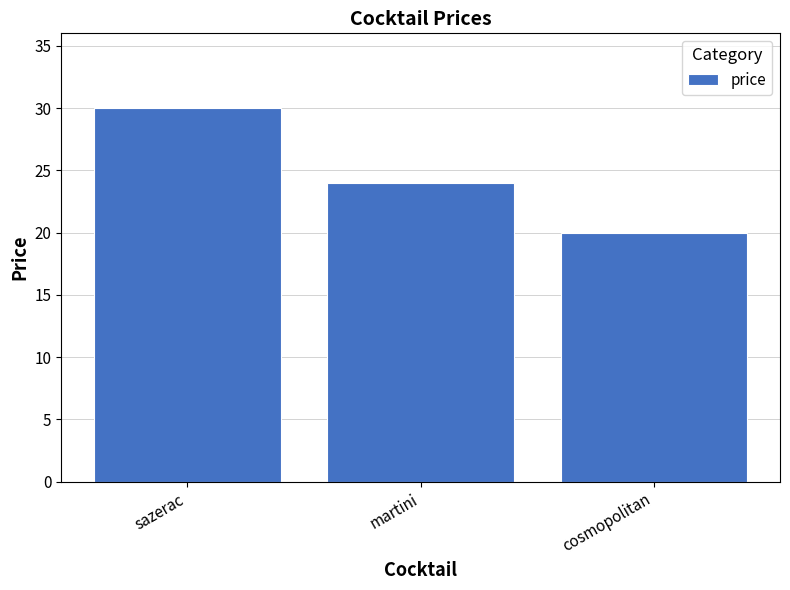

The value at cosmopolitan is 20. True or false?

True